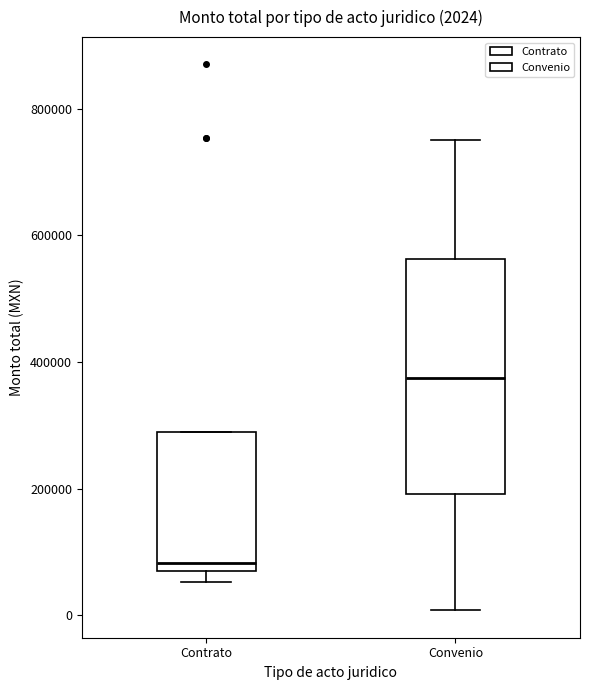

Which box's median line is the highest?

Convenio